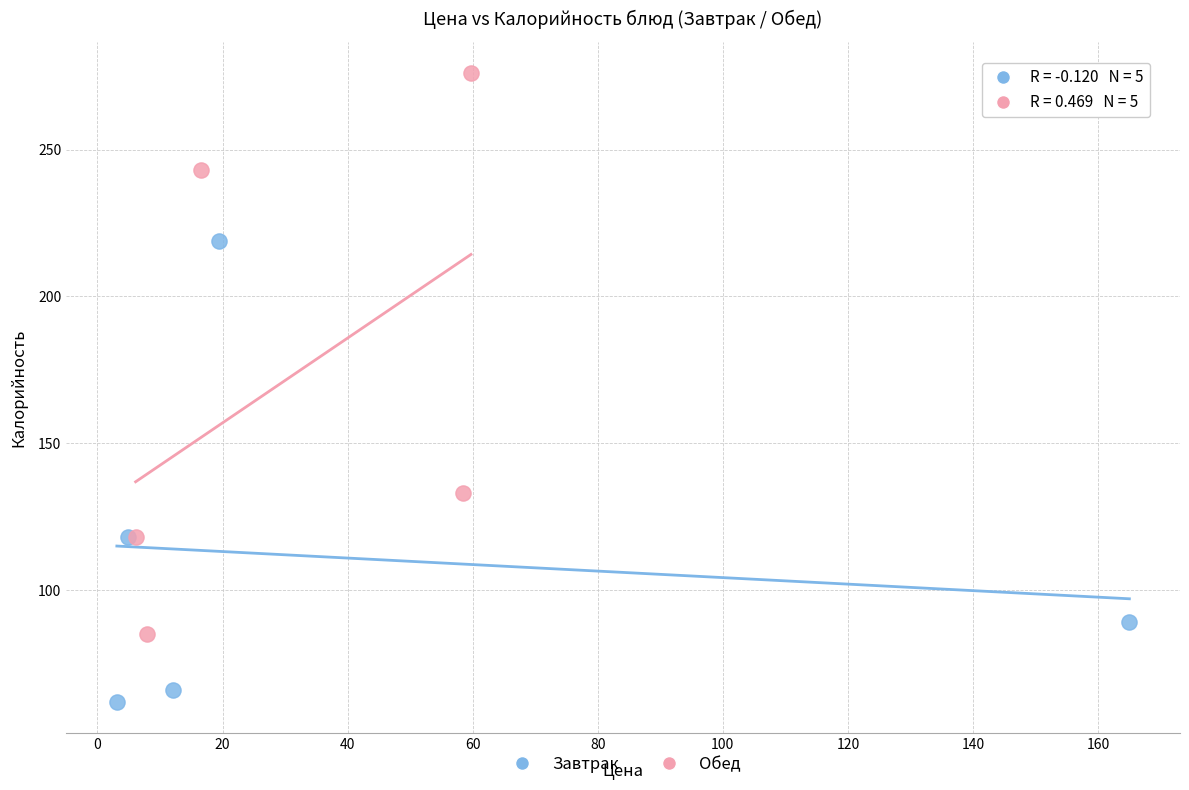

Which series reaches the minimum Y coordinate?

Завтрак